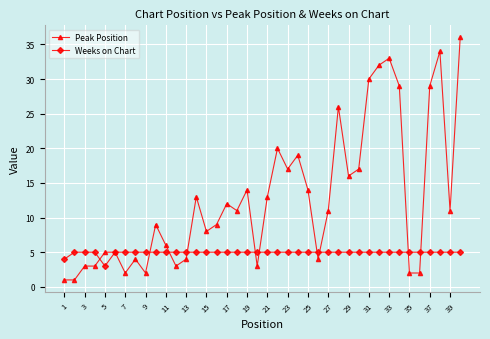

Which series has the largest range (max minus min)?

Peak Position